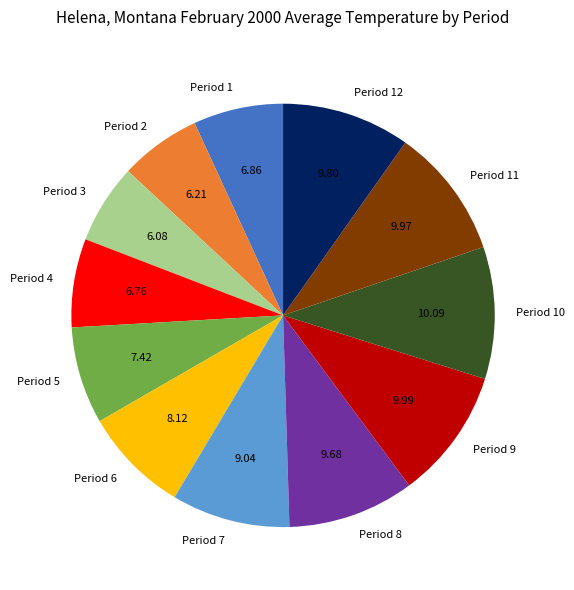

True or false: Period 11 accounts for 10% of the total.

True